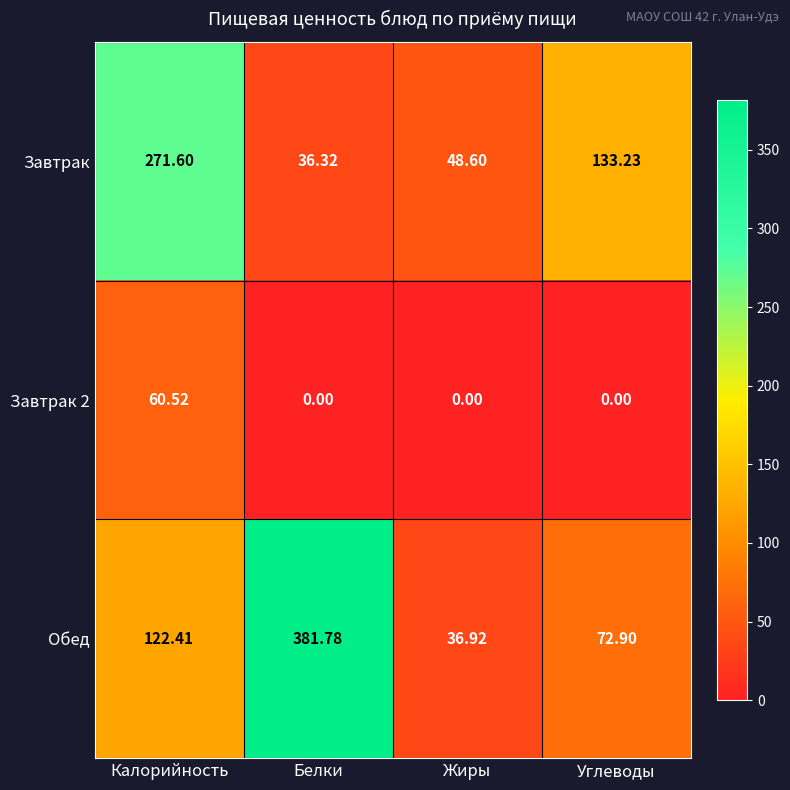

Where does the Завтрак series first go above 133?

Калорийность